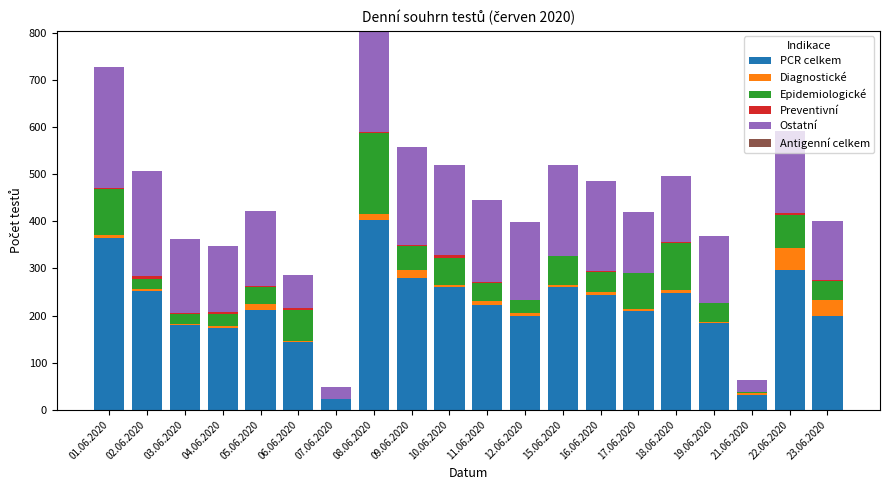

What is the maximum value for PCR celkem?

402